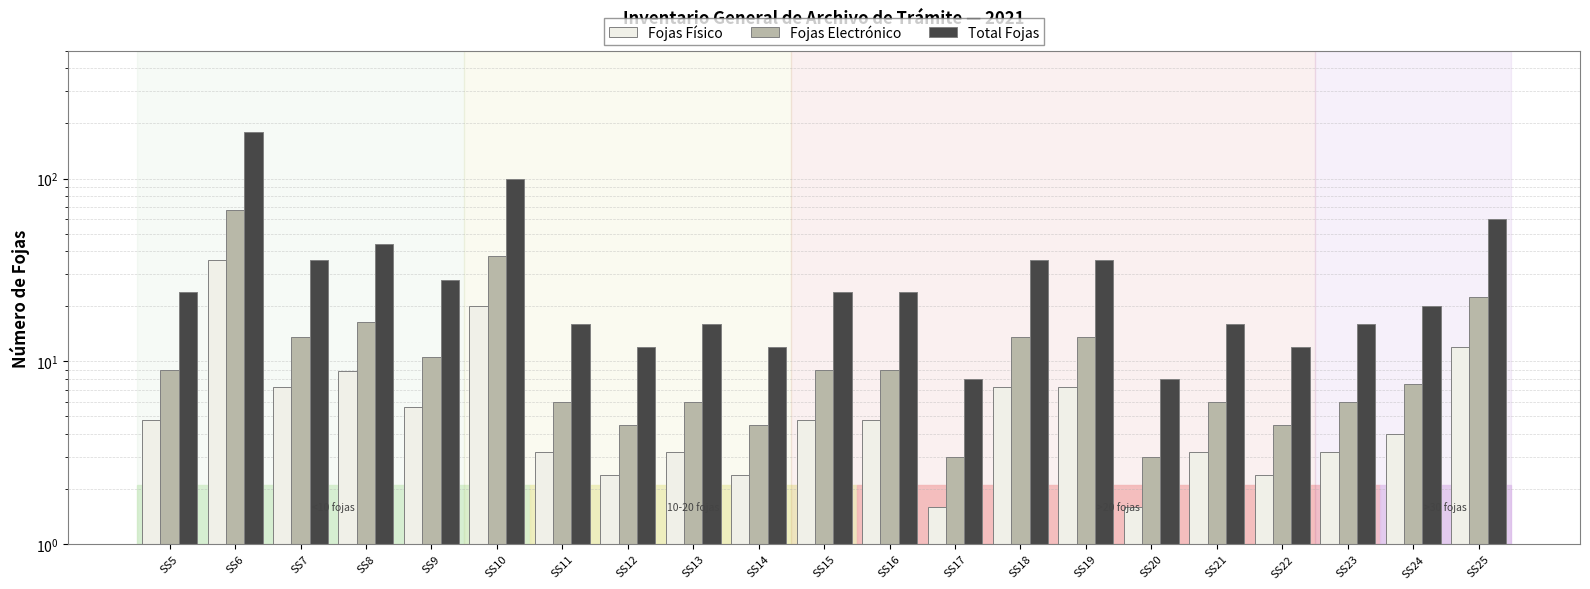

Reading right to left, what are all the values shown in this chart?

Fojas Físico: SS25=12.0	SS24=4.0	SS23=3.2	SS22=2.4	SS21=3.2	SS20=1.6	SS19=7.2	SS18=7.2	SS17=1.6	SS16=4.8	SS15=4.8	SS14=2.4	SS13=3.2	SS12=2.4	SS11=3.2	SS10=20.0	SS9=5.6	SS8=8.8	SS7=7.2	SS6=36.0	SS5=4.8
Fojas Electrónico: SS25=22.5	SS24=7.5	SS23=6.0	SS22=4.5	SS21=6.0	SS20=3.0	SS19=13.5	SS18=13.5	SS17=3.0	SS16=9.0	SS15=9.0	SS14=4.5	SS13=6.0	SS12=4.5	SS11=6.0	SS10=37.5	SS9=10.5	SS8=16.5	SS7=13.5	SS6=67.5	SS5=9.0
Total Fojas: SS25=60.0	SS24=20.0	SS23=16.0	SS22=12.0	SS21=16.0	SS20=8.0	SS19=36.0	SS18=36.0	SS17=8.0	SS16=24.0	SS15=24.0	SS14=12.0	SS13=16.0	SS12=12.0	SS11=16.0	SS10=100.0	SS9=28.0	SS8=44.0	SS7=36.0	SS6=180.0	SS5=24.0